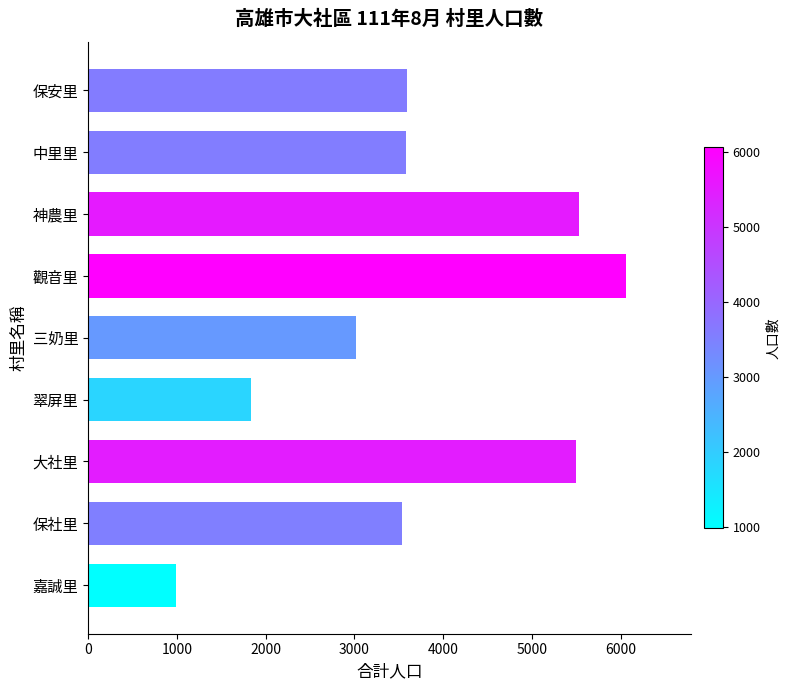

Which category has the highest value across all series?

觀音里